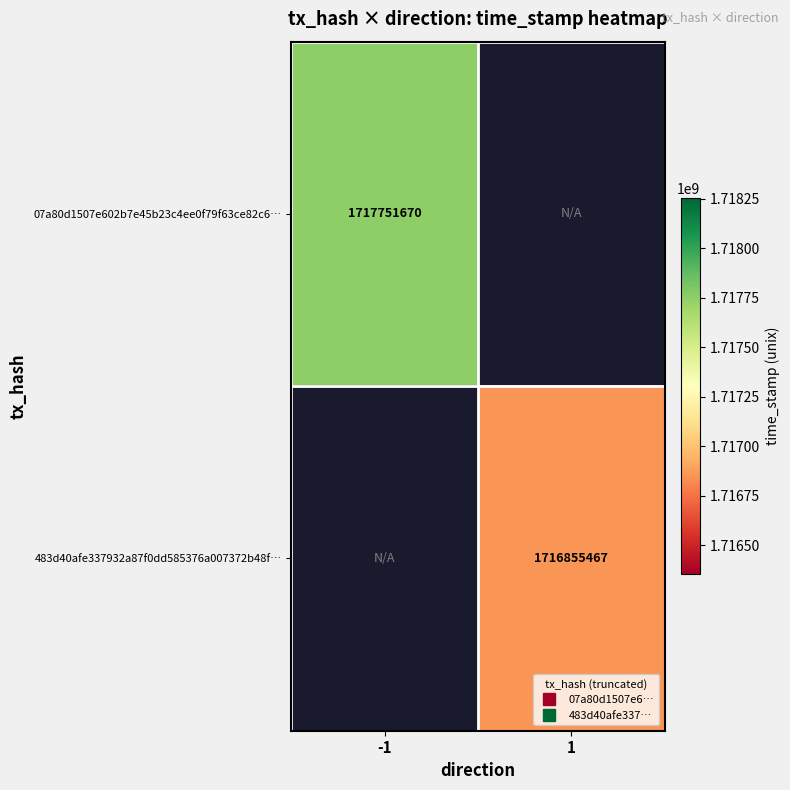

At which label is 07a80d1507e602b7e45b23c4ee0f79f63ce82c6… closest to 858875835?

-1